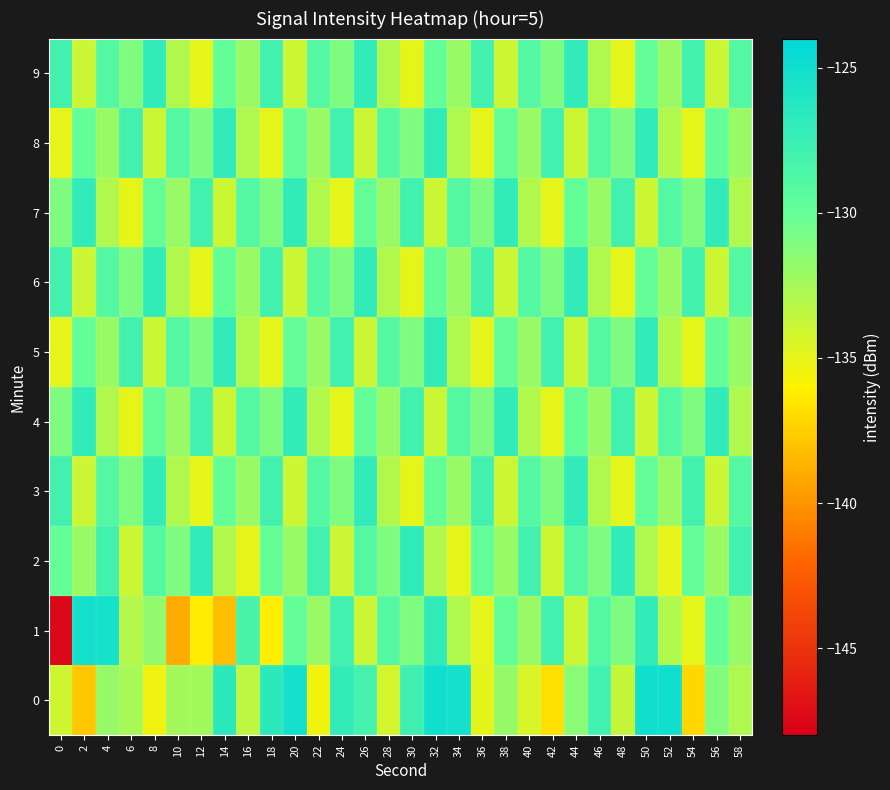

Reading left to right, extract all data points from this chart.

0: 0=-134.1	2=-137.8	4=-131.9	6=-132.6	8=-135.4	10=-132.5	12=-132.4	14=-126.7	16=-133.4	18=-126.7	20=-125.2	22=-135.4	24=-126.9	26=-128.2	28=-134.3	30=-127.8	32=-125.1	34=-125.2	36=-134.9	38=-131.9	40=-134.4	42=-136.8	44=-131.5	46=-127.9	48=-133.7	50=-125.1	52=-125.0	54=-137.1	56=-131.1	58=-132.9
1: 0=-147.5	2=-125.1	4=-125.3	6=-133.0	8=-131.7	10=-138.9	12=-136.2	14=-138.2	16=-128.4	18=-136.2	20=-130.0	22=-132.0	24=-128.0	26=-134.0	28=-129.0	30=-131.0	32=-127.0	34=-133.0	36=-135.0	38=-130.0	40=-132.0	42=-128.0	44=-134.0	46=-129.0	48=-131.0	50=-127.0	52=-133.0	54=-135.0	56=-130.0	58=-132.0
2: 0=-130.0	2=-132.0	4=-128.0	6=-134.0	8=-129.0	10=-131.0	12=-127.0	14=-133.0	16=-135.0	18=-130.0	20=-132.0	22=-128.0	24=-134.0	26=-129.0	28=-131.0	30=-127.0	32=-133.0	34=-135.0	36=-130.0	38=-132.0	40=-128.0	42=-134.0	44=-129.0	46=-131.0	48=-127.0	50=-133.0	52=-135.0	54=-130.0	56=-132.0	58=-128.0
3: 0=-128.0	2=-134.0	4=-129.0	6=-131.0	8=-127.0	10=-133.0	12=-135.0	14=-130.0	16=-132.0	18=-128.0	20=-134.0	22=-129.0	24=-131.0	26=-127.0	28=-133.0	30=-135.0	32=-130.0	34=-132.0	36=-128.0	38=-134.0	40=-129.0	42=-131.0	44=-127.0	46=-133.0	48=-135.0	50=-130.0	52=-132.0	54=-128.0	56=-134.0	58=-129.0
4: 0=-131.0	2=-127.0	4=-133.0	6=-135.0	8=-130.0	10=-132.0	12=-128.0	14=-134.0	16=-129.0	18=-131.0	20=-127.0	22=-133.0	24=-135.0	26=-130.0	28=-132.0	30=-128.0	32=-134.0	34=-129.0	36=-131.0	38=-127.0	40=-133.0	42=-135.0	44=-130.0	46=-132.0	48=-128.0	50=-134.0	52=-129.0	54=-131.0	56=-127.0	58=-133.0
5: 0=-135.0	2=-130.0	4=-132.0	6=-128.0	8=-134.0	10=-129.0	12=-131.0	14=-127.0	16=-133.0	18=-135.0	20=-130.0	22=-132.0	24=-128.0	26=-134.0	28=-129.0	30=-131.0	32=-127.0	34=-133.0	36=-135.0	38=-130.0	40=-132.0	42=-128.0	44=-134.0	46=-129.0	48=-131.0	50=-127.0	52=-133.0	54=-135.0	56=-130.0	58=-132.0
6: 0=-128.0	2=-134.0	4=-129.0	6=-131.0	8=-127.0	10=-133.0	12=-135.0	14=-130.0	16=-132.0	18=-128.0	20=-134.0	22=-129.0	24=-131.0	26=-127.0	28=-133.0	30=-135.0	32=-130.0	34=-132.0	36=-128.0	38=-134.0	40=-129.0	42=-131.0	44=-127.0	46=-133.0	48=-135.0	50=-130.0	52=-132.0	54=-128.0	56=-134.0	58=-129.0
7: 0=-131.0	2=-127.0	4=-133.0	6=-135.0	8=-130.0	10=-132.0	12=-128.0	14=-134.0	16=-129.0	18=-131.0	20=-127.0	22=-133.0	24=-135.0	26=-130.0	28=-132.0	30=-128.0	32=-134.0	34=-129.0	36=-131.0	38=-127.0	40=-133.0	42=-135.0	44=-130.0	46=-132.0	48=-128.0	50=-134.0	52=-129.0	54=-131.0	56=-127.0	58=-133.0
8: 0=-135.0	2=-130.0	4=-132.0	6=-128.0	8=-134.0	10=-129.0	12=-131.0	14=-127.0	16=-133.0	18=-135.0	20=-130.0	22=-132.0	24=-128.0	26=-134.0	28=-129.0	30=-131.0	32=-127.0	34=-133.0	36=-135.0	38=-130.0	40=-132.0	42=-128.0	44=-134.0	46=-129.0	48=-131.0	50=-127.0	52=-133.0	54=-135.0	56=-130.0	58=-132.0
9: 0=-128.0	2=-134.0	4=-129.0	6=-131.0	8=-127.0	10=-133.0	12=-135.0	14=-130.0	16=-132.0	18=-128.0	20=-134.0	22=-129.0	24=-131.0	26=-127.0	28=-133.0	30=-135.0	32=-130.0	34=-132.0	36=-128.0	38=-134.0	40=-129.0	42=-131.0	44=-127.0	46=-133.0	48=-135.0	50=-130.0	52=-132.0	54=-128.0	56=-134.0	58=-129.0